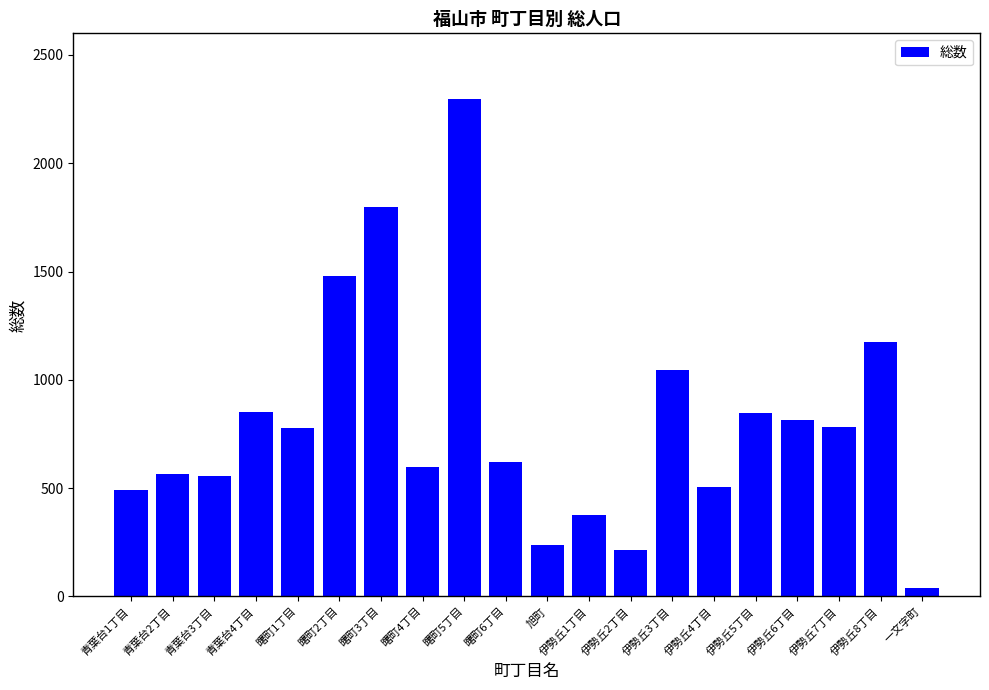

What is the label of the 15th bar from the right?

曙町2丁目